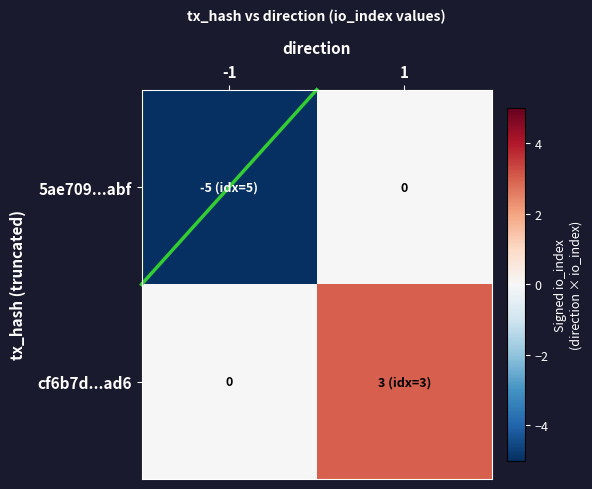

Where is cf6b7d...ad6 nearest to the value 1?

-1